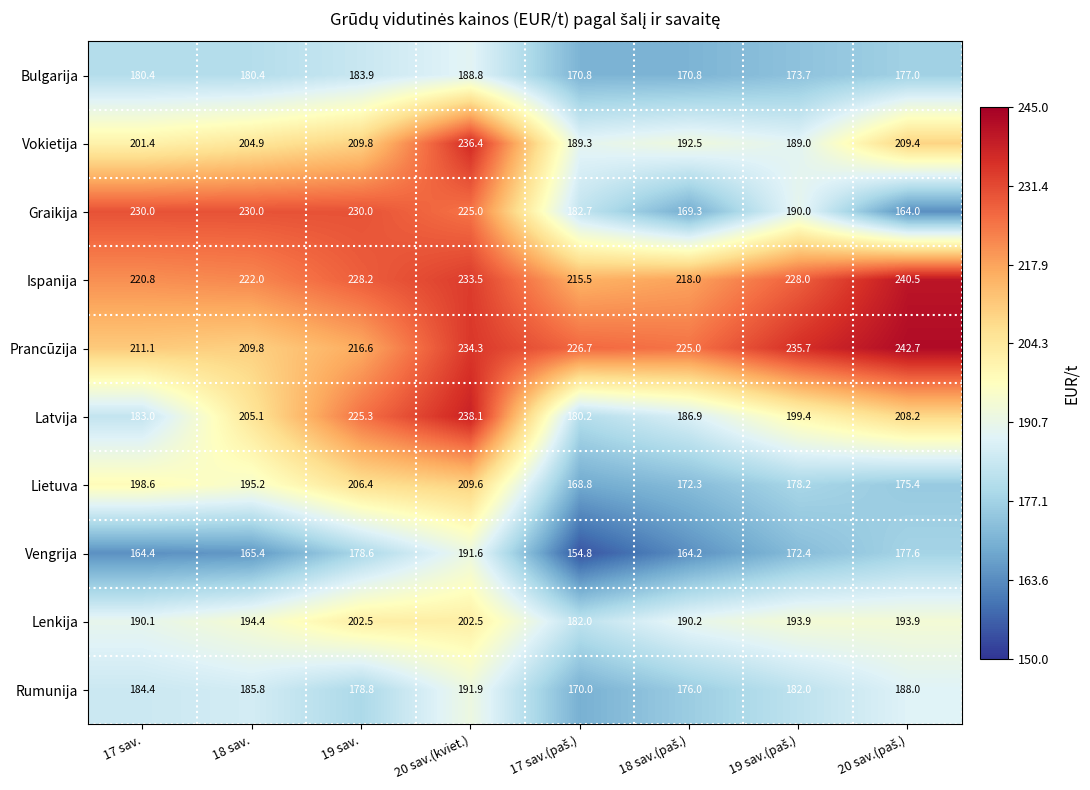

Count the number of data series in this chart.

10